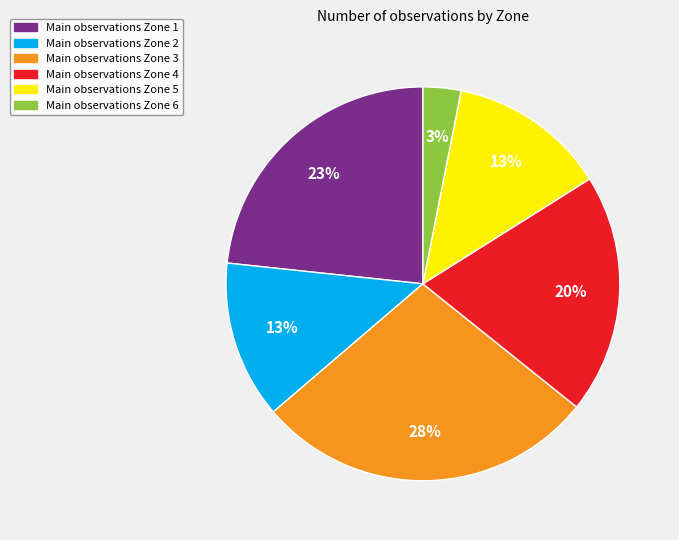

What is the largest slice in the pie chart?

Main observations Zone 3